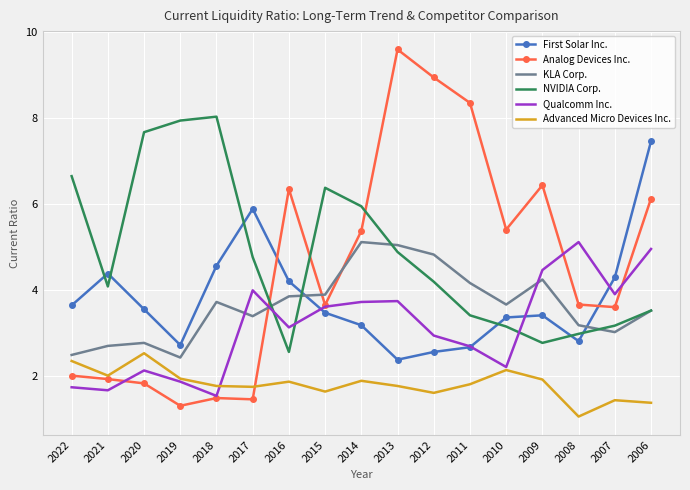

How many categories are shown in the chart?

17